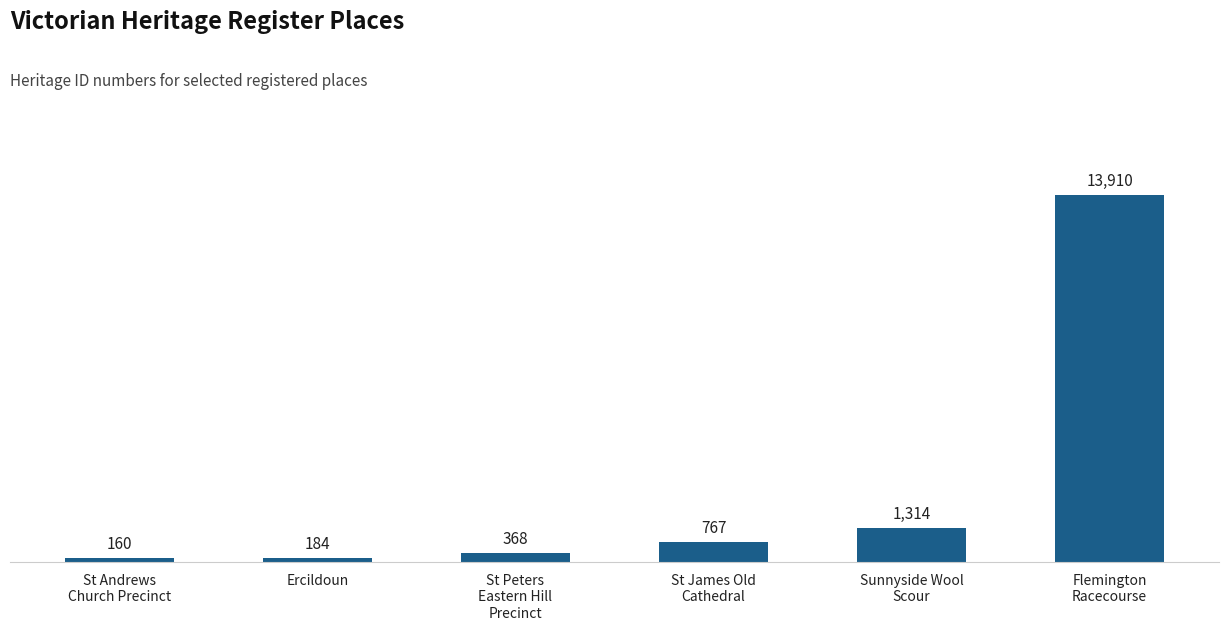

Rank the categories by value from lowest to highest.

St Andrews
Church Precinct, Ercildoun, St Peters
Eastern Hill
Precinct, St James Old
Cathedral, Sunnyside Wool
Scour, Flemington
Racecourse